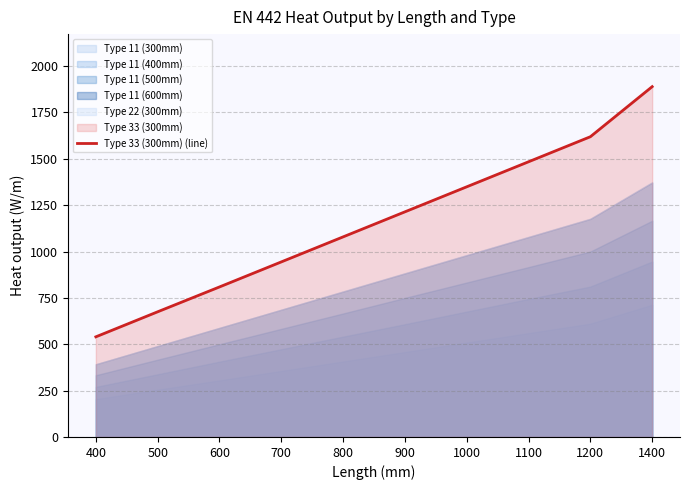

At which category does the chart reach its minimum across all series?

400